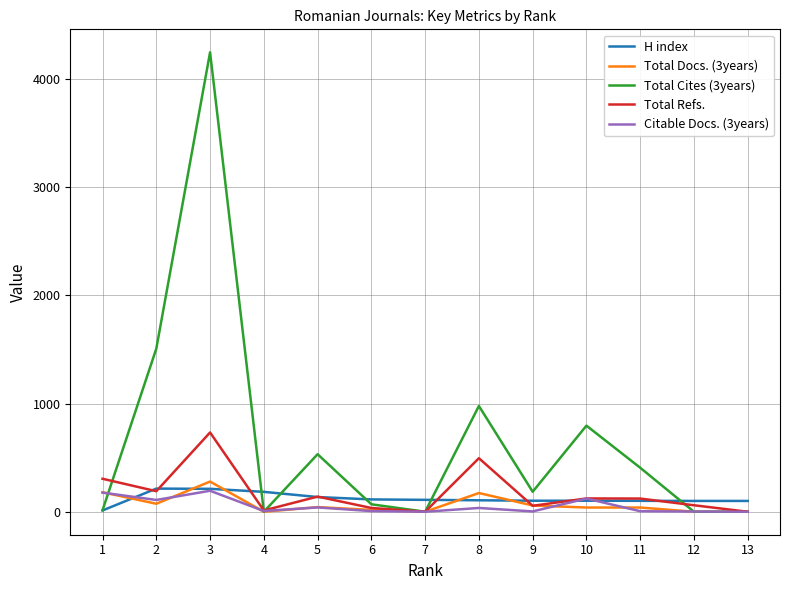

Which series has the largest total across all categories?

Total Cites (3years)